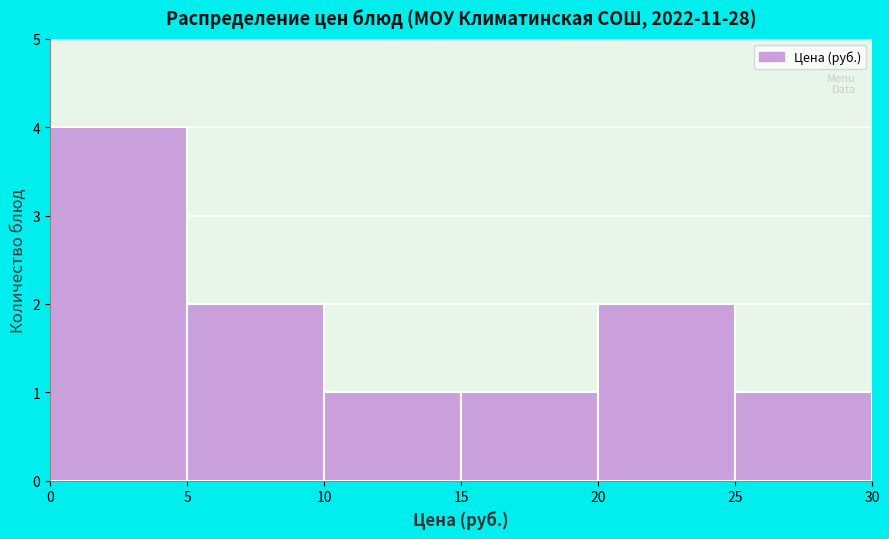

Reading left to right, list every bar in this chart as the range it spans on the x-axis followed by its height. The values are not printed on the chart, so give them approximately, as read against the axis.

0 to 5: 4
5 to 10: 2
10 to 15: 1
15 to 20: 1
20 to 25: 2
25 to 30: 1